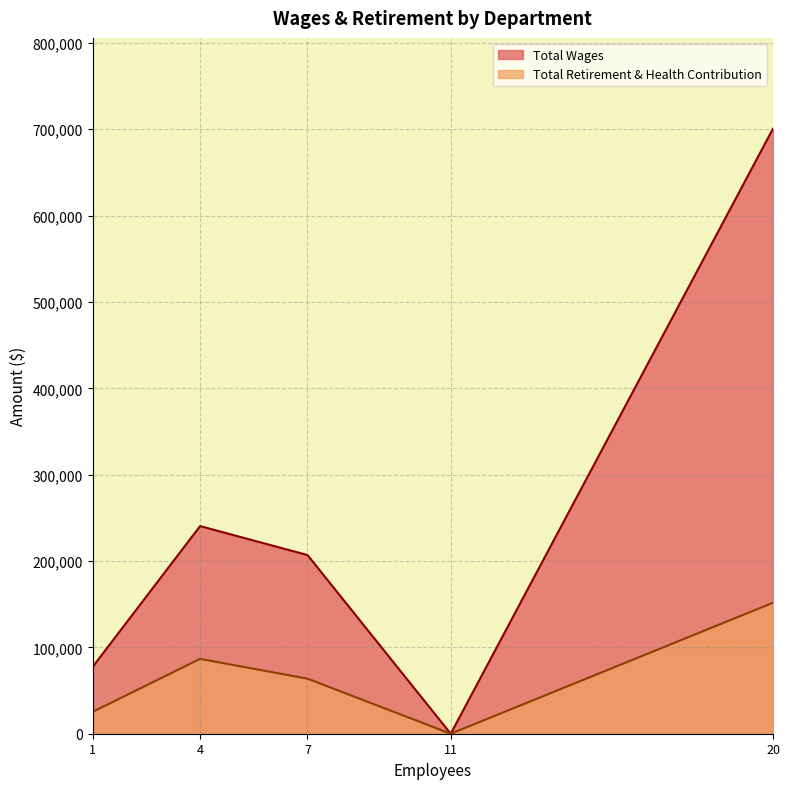

What is the maximum value for Total Wages?

700720